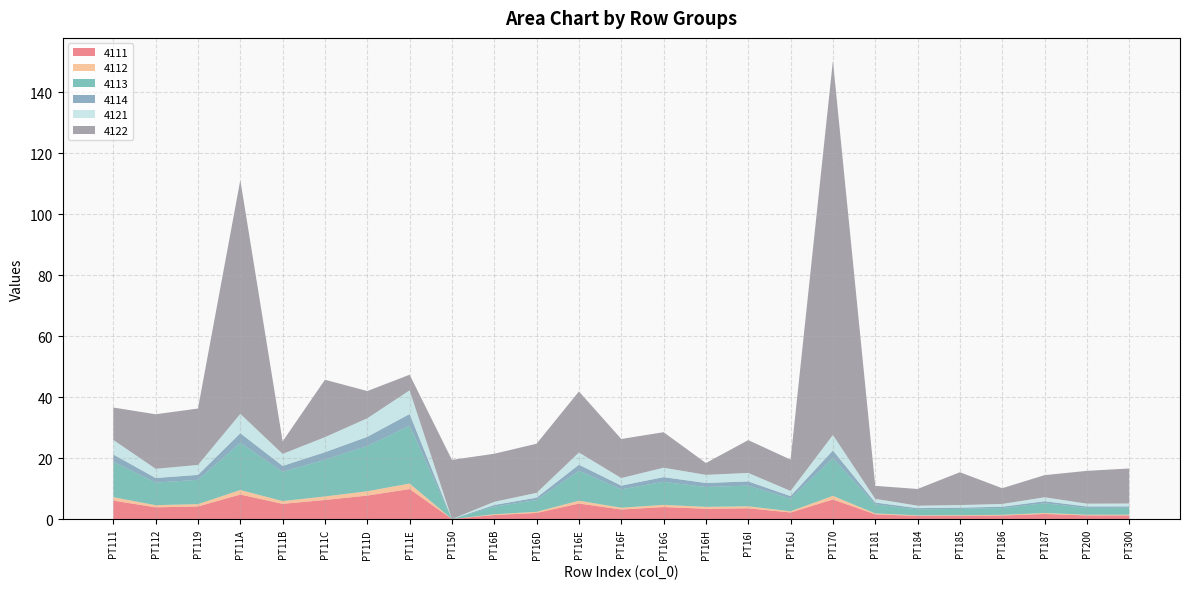

Reading left to right, what are all the values shown in this chart?

4111: 6.0	3.8	4.1	8.0	5.0	6.3	7.7	9.8	0.0	1.3	2.0	5.1	3.1	3.9	3.4	3.5	2.1	6.4	1.5	1.0	1.1	1.2	1.7	1.2	1.2
4112: 1.1	0.7	0.8	1.5	0.9	1.2	1.4	1.8	0.0	0.2	0.4	0.9	0.6	0.7	0.6	0.7	0.4	1.2	0.3	0.2	0.2	0.2	0.3	0.2	0.2
4113: 11.6	7.4	8.0	15.5	9.6	12.1	14.8	18.9	0.0	2.5	3.9	9.8	6.0	7.6	6.5	6.8	4.1	12.4	3.0	2.0	2.1	2.2	3.2	2.3	2.3
4114: 2.4	1.5	1.6	3.1	2.0	2.5	3.0	3.9	0.0	0.5	0.8	2.0	1.2	1.5	1.3	1.4	0.8	2.5	0.6	0.4	0.4	0.5	0.7	0.5	0.5
4121: 4.8	3.0	3.3	6.4	3.9	4.9	6.1	7.8	0.0	1.0	1.6	4.0	2.5	3.1	2.7	2.8	1.7	5.1	1.2	0.8	0.8	0.9	1.3	0.9	0.9
4122: 10.6	17.9	18.5	76.7	4.1	18.8	8.9	5.1	19.4	15.8	16.1	20.0	12.8	11.6	3.9	10.8	10.3	122.7	4.3	5.5	10.8	5.2	7.3	10.8	11.5